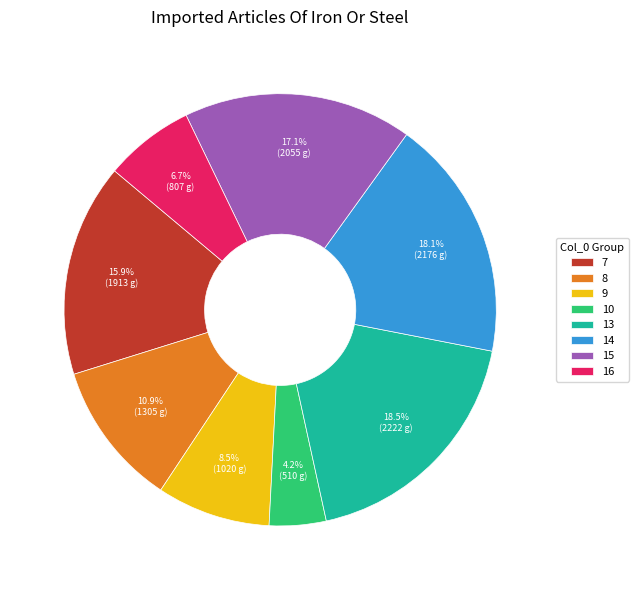

Is 16 the majority of the pie?

No